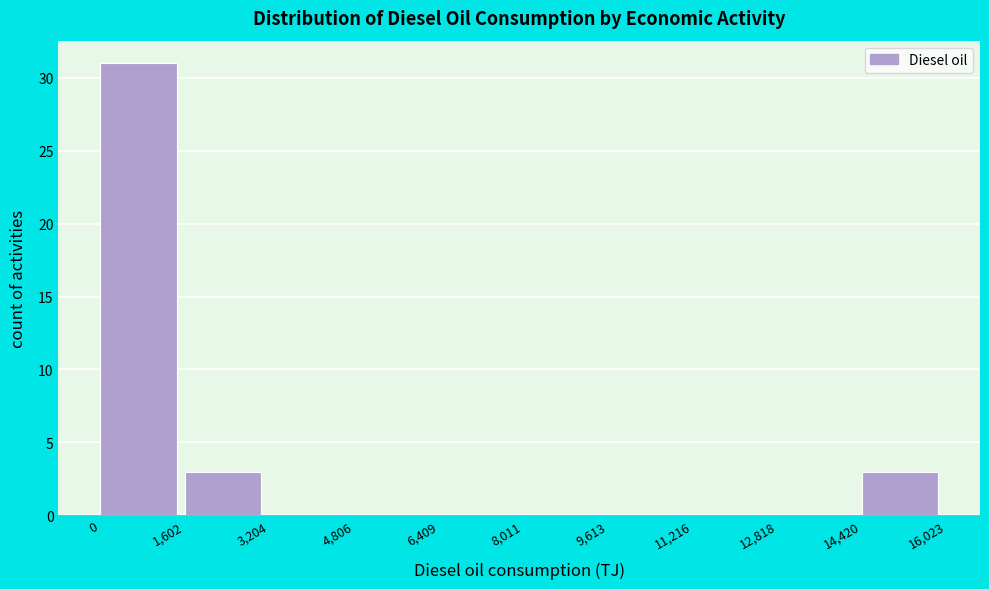

What is the height of the bar covering 14,420 to 16,023 on the x-axis? The values are not printed on the chart, so give them approximately, as read against the axis.

3